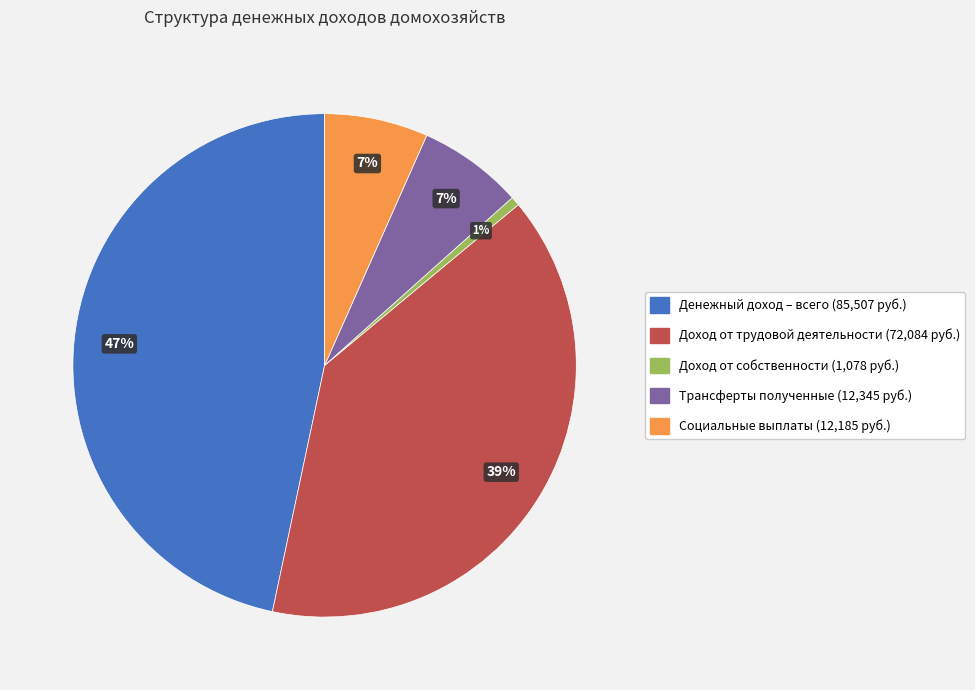

Is there any slice that represents more than half of the pie?

No